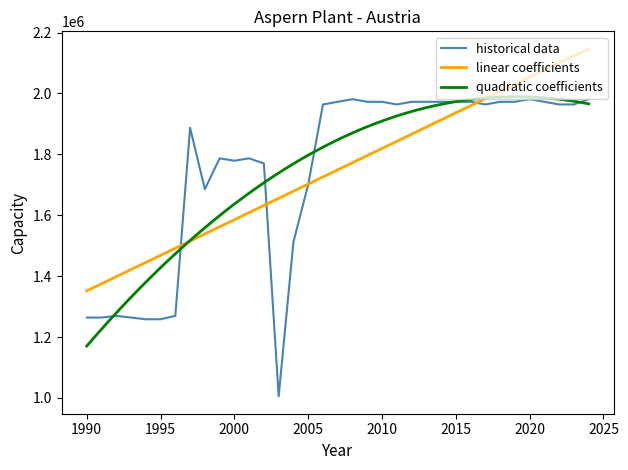

Between 2005 and 2016, which is larger?

2016